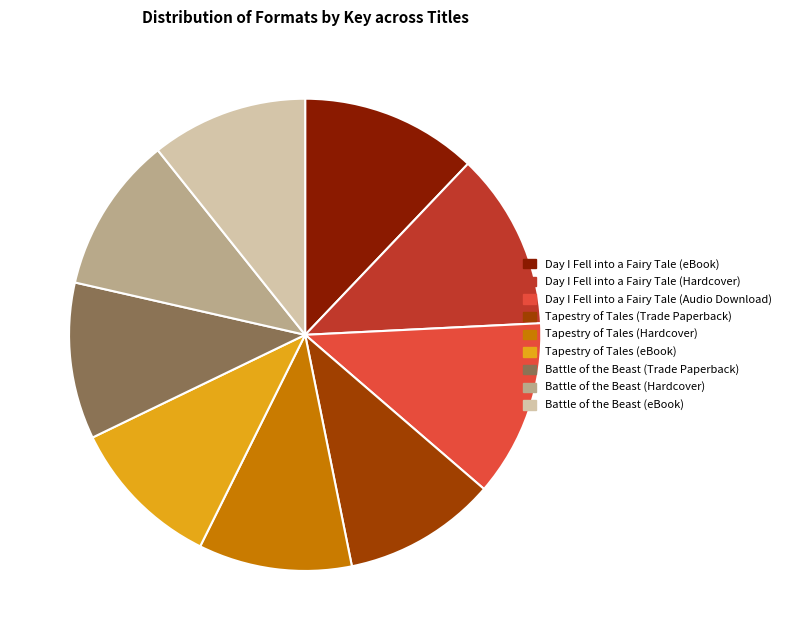

What is the ratio of the value at Battle of the Beast (Hardcover) to the value at Tapestry of Tales (eBook)?

1.0